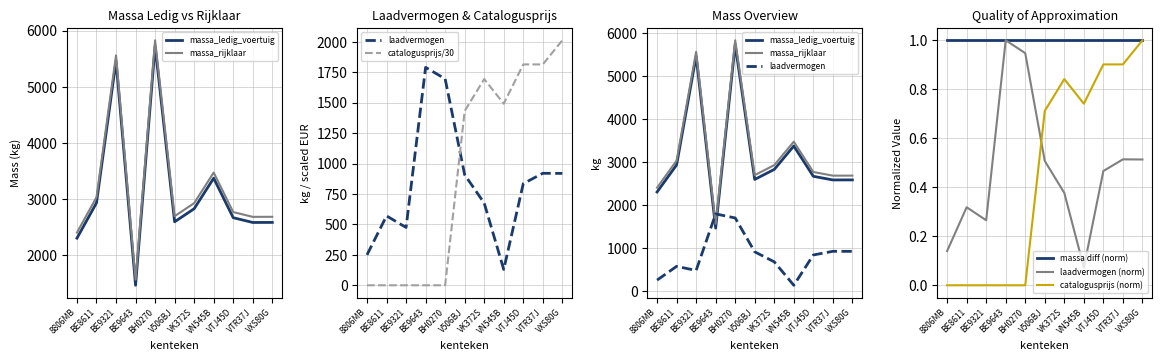

True or false: massa_rijklaar has more than 2 points higher than both neighbors.

True